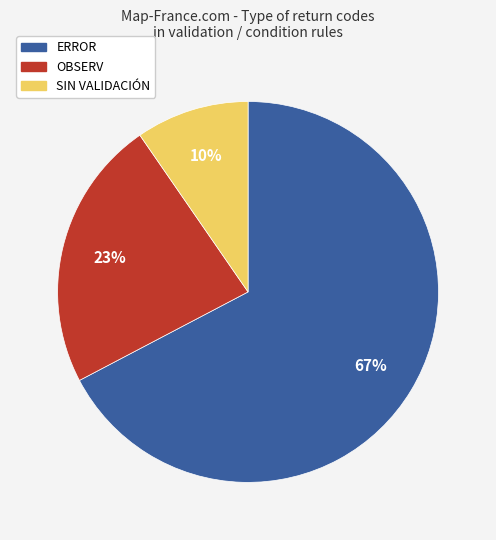

What is the ratio of the value at ERROR to the value at OBSERV?

2.9